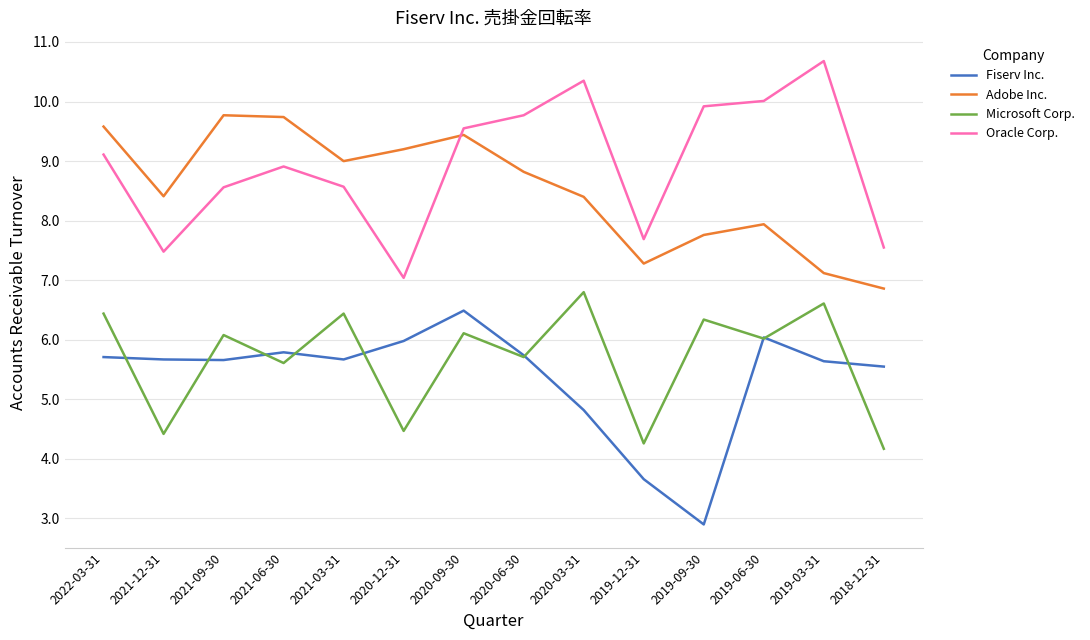

Which label corresponds to the largest value in the chart?

2019-03-31